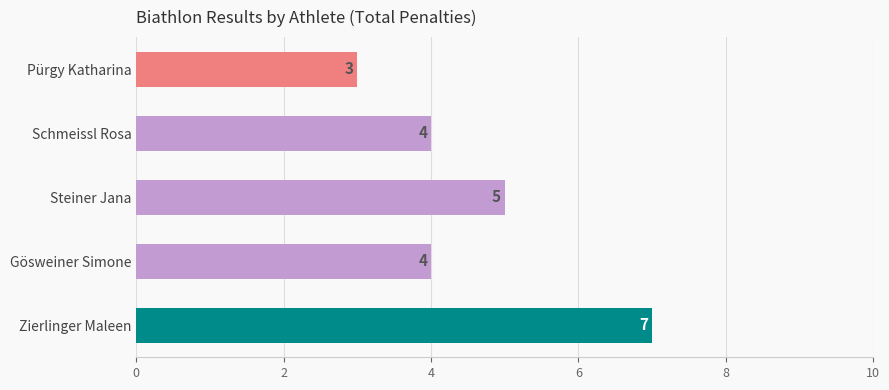

Reading top to bottom, transcribe all the data shown in this chart.

Pürgy Katharina=3	Schmeissl Rosa=4	Steiner Jana=5	Gösweiner Simone=4	Zierlinger Maleen=7